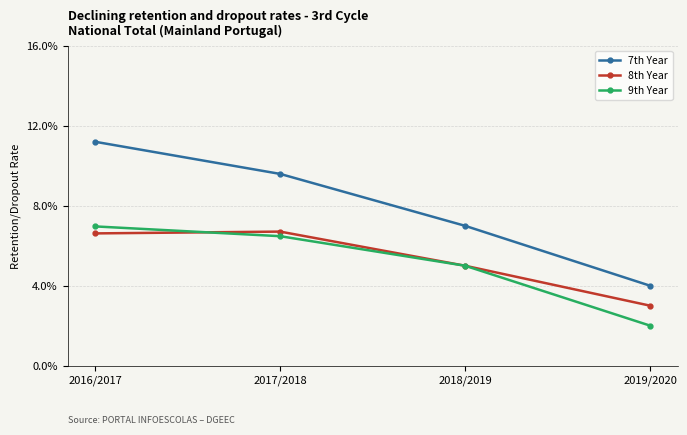

Is the value of 8th Year at 2018/2019 greater than the value of 9th Year at 2017/2018?

No